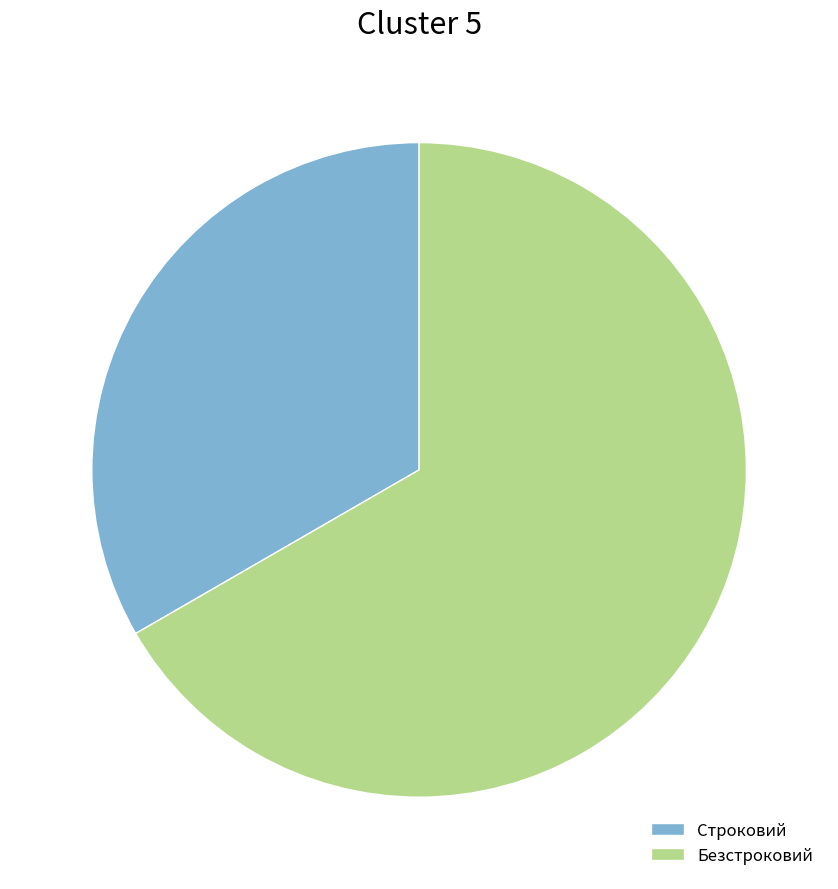

What is the ratio of the value at Строковий to the value at Безстроковий?

0.5